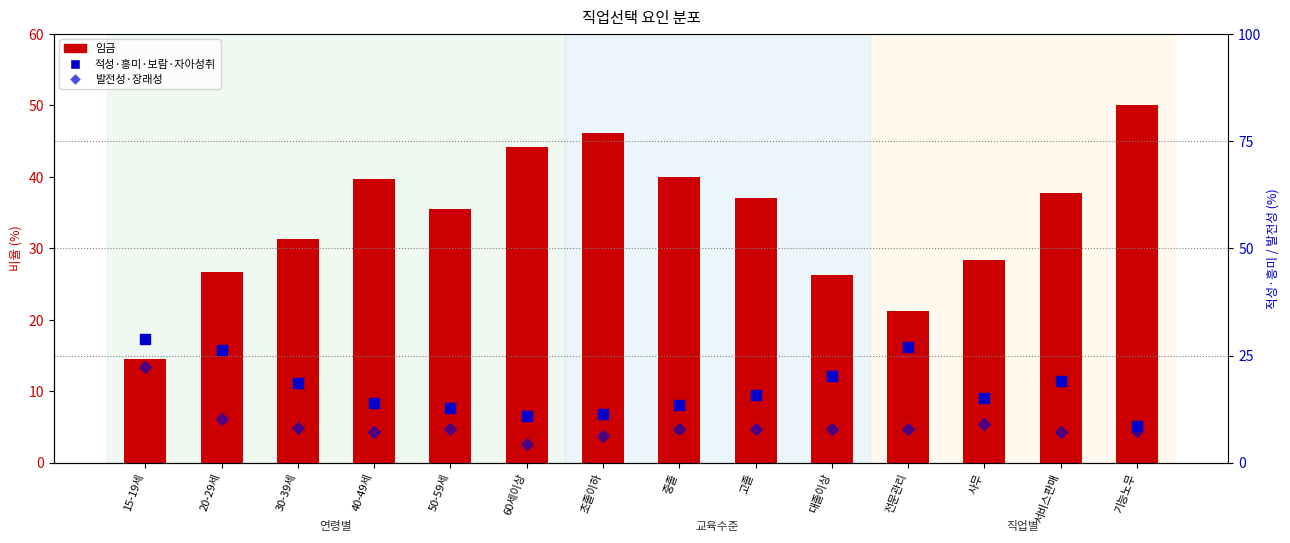

At how many categories does at least one series exceed 21?

14